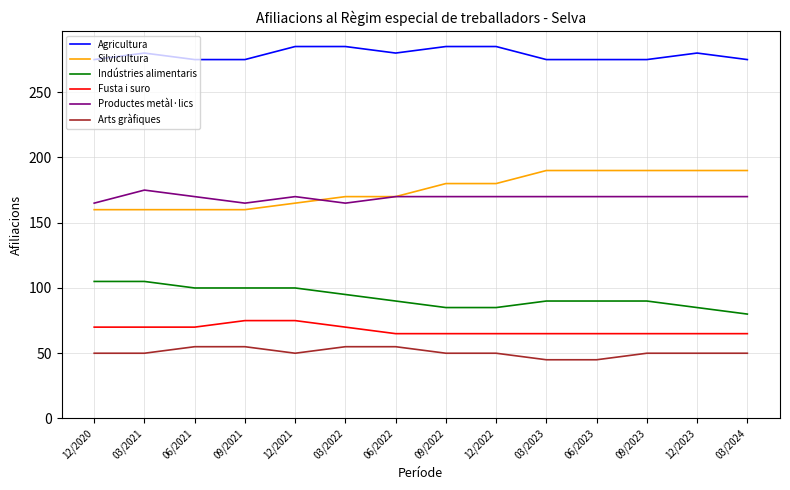

How many lines are shown in the chart?

6